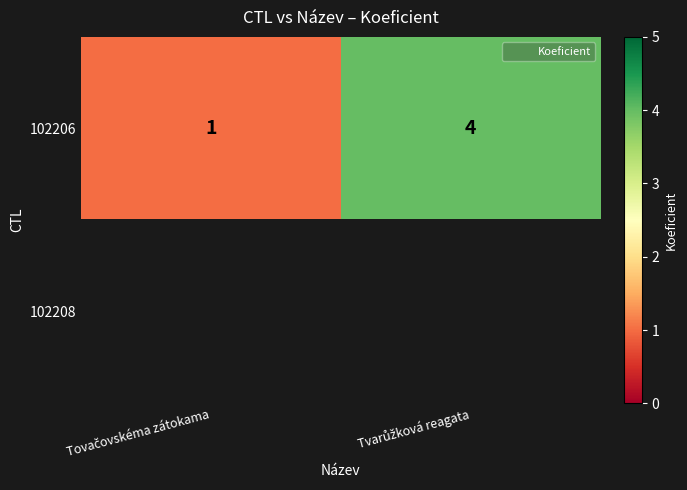

What is the maximum value for 102206?

4